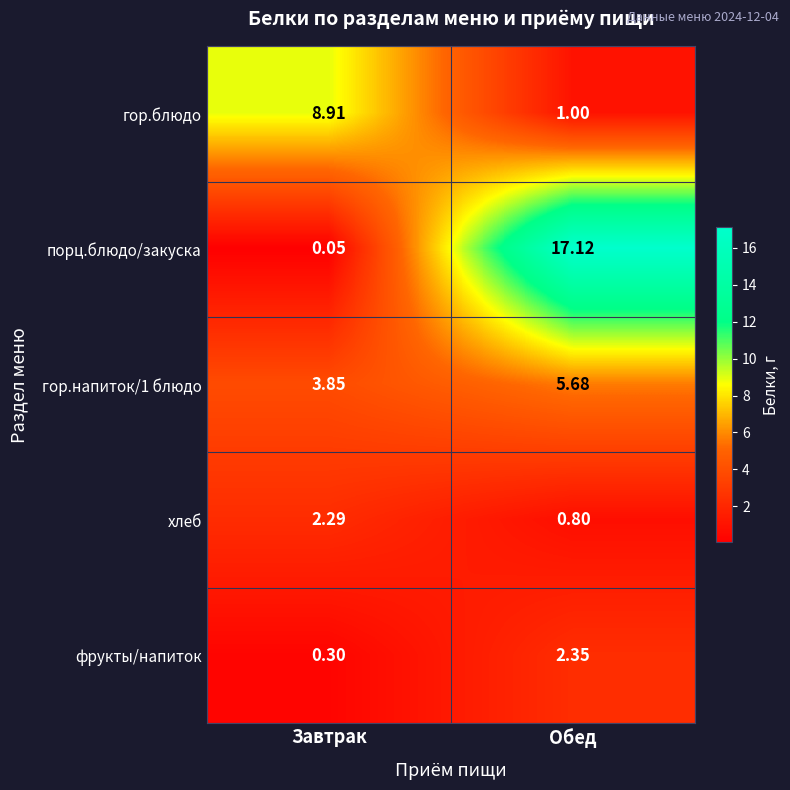

What is the maximum value shown in the chart?

17.1